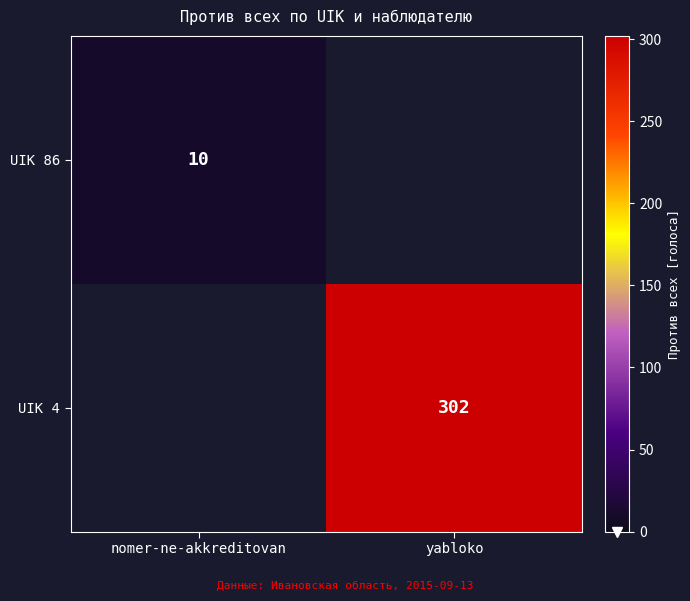

The value of UIK 4 at yabloko is 77. True or false?

False